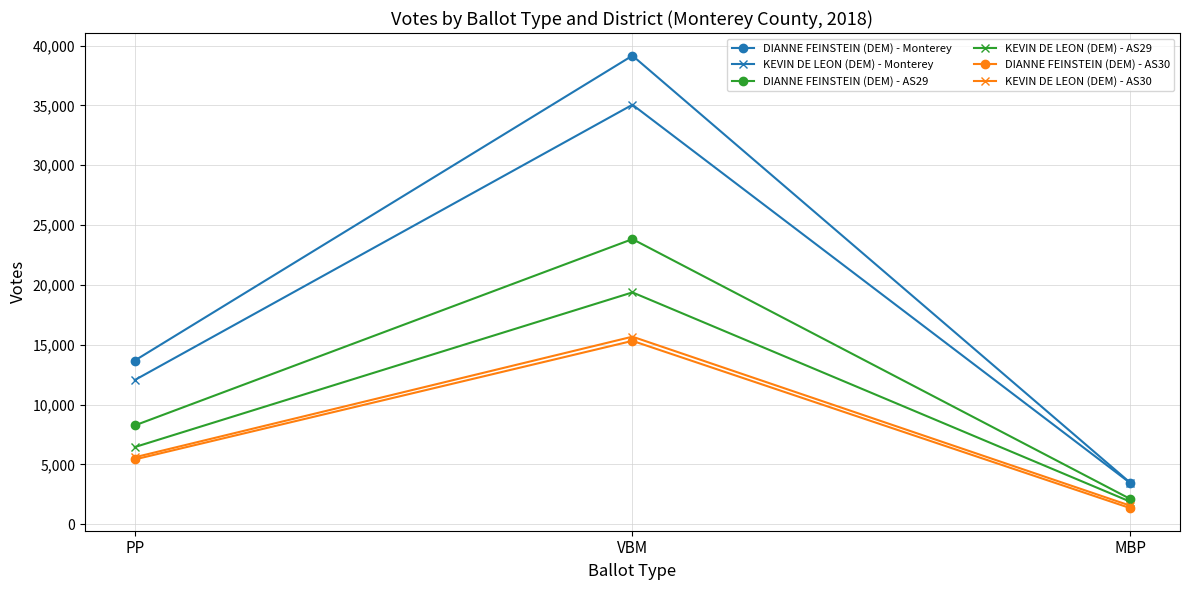

At which category is the sum across all series the highest?

VBM